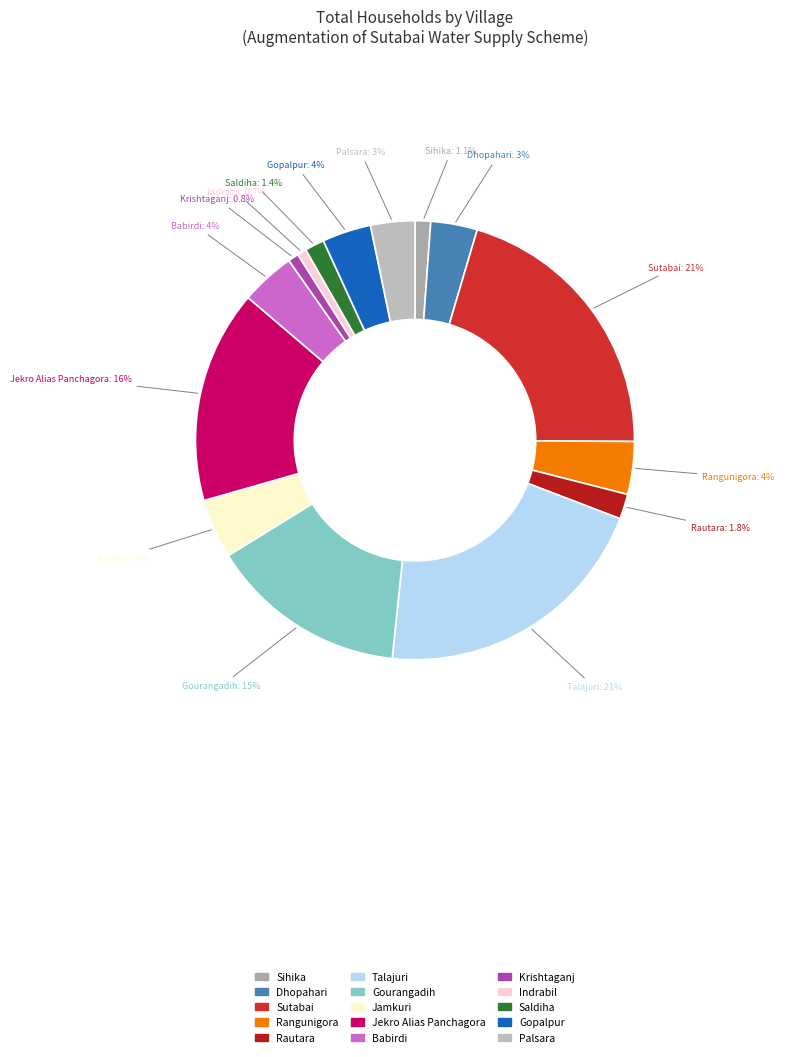

True or false: Jekro Alias Panchagora accounts for 30% of the total.

False